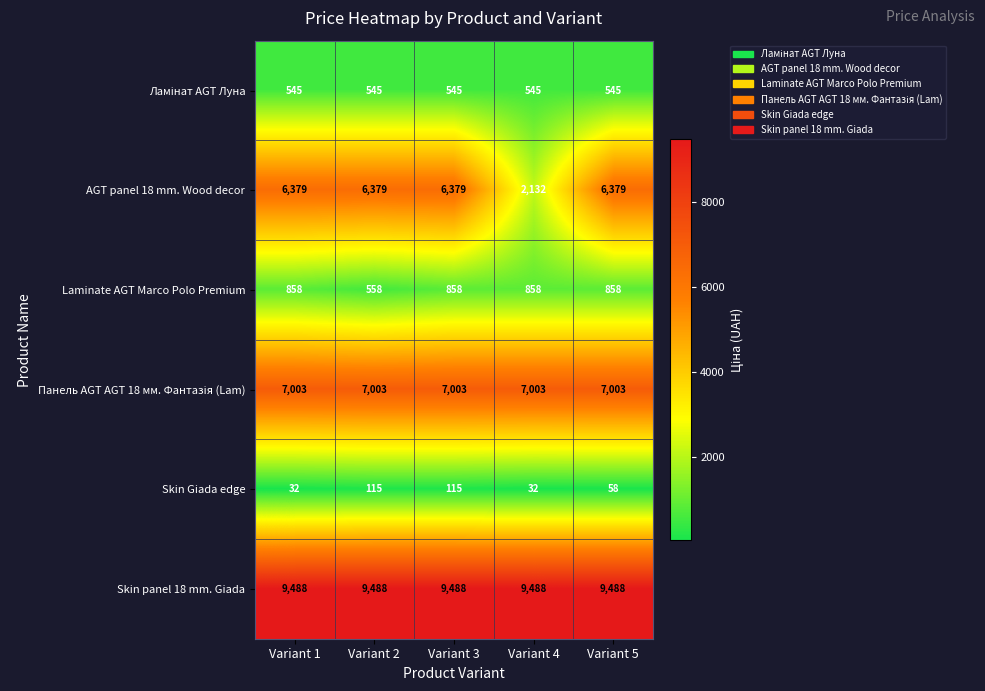

The value of AGT panel 18 mm. Wood decor at Variant 2 is 1342. True or false?

False